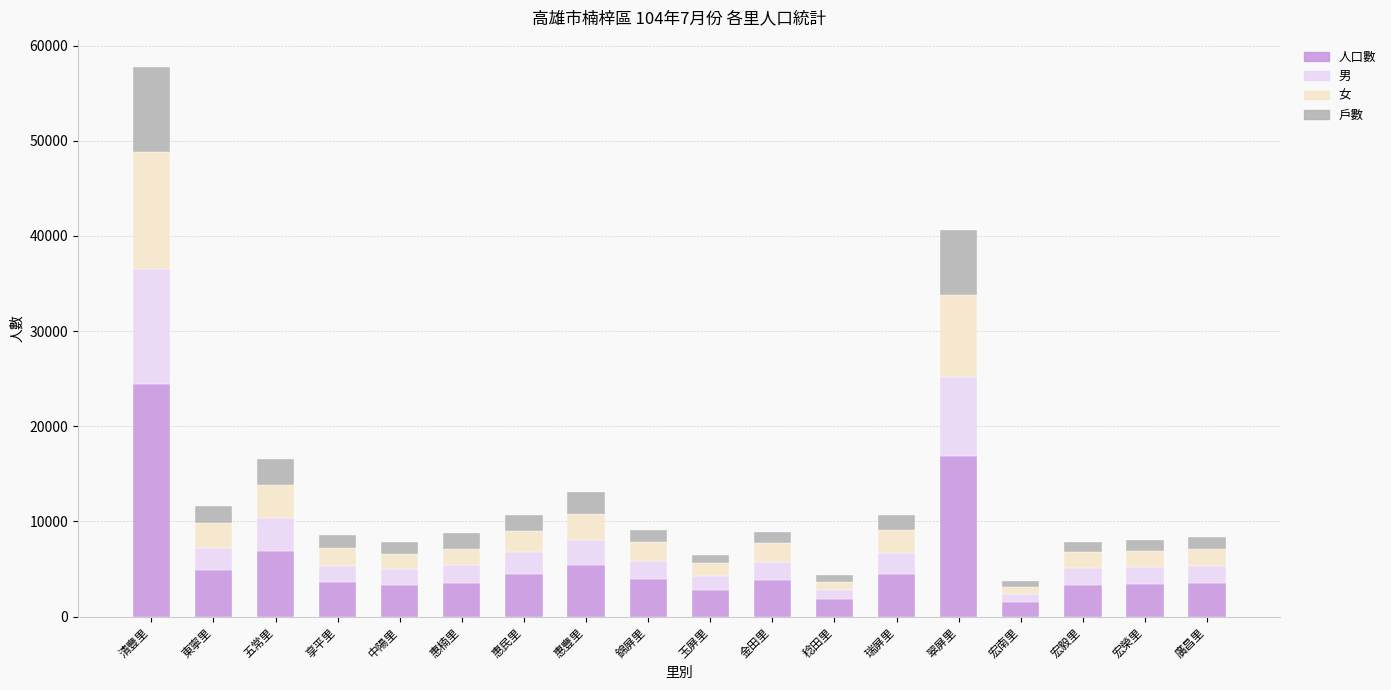

At which category is the sum across all series the highest?

清豐里